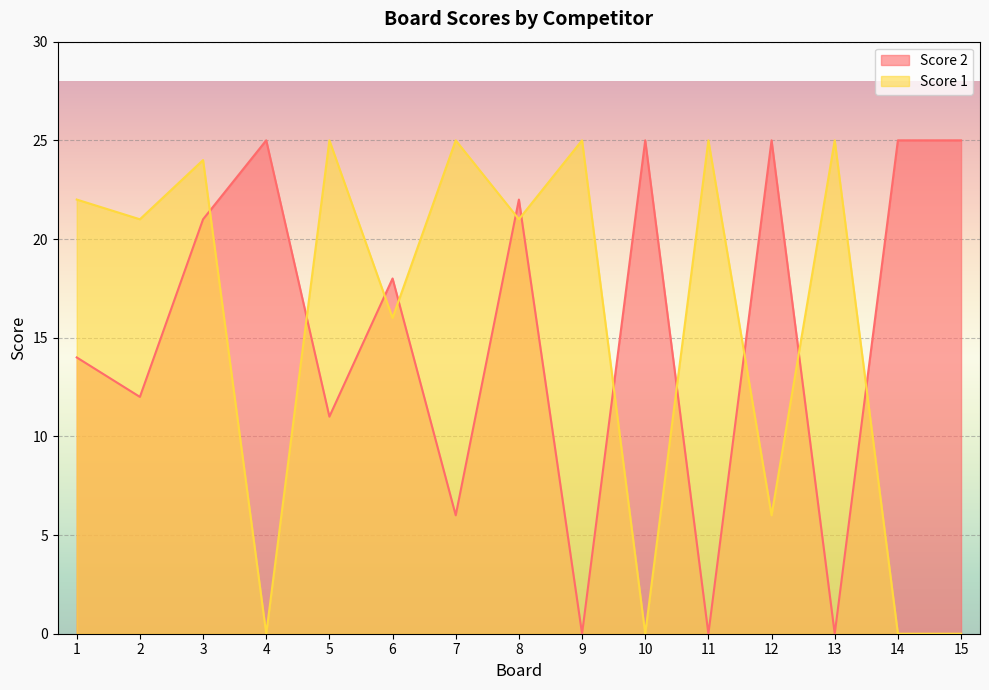

Reading left to right, transcribe all the data shown in this chart.

Score 2: 14	12	21	25	11	18	6	22	0	25	0	25	0	25	25
Score 1: 22	21	24	0	25	16	25	21	25	0	25	6	25	0	0